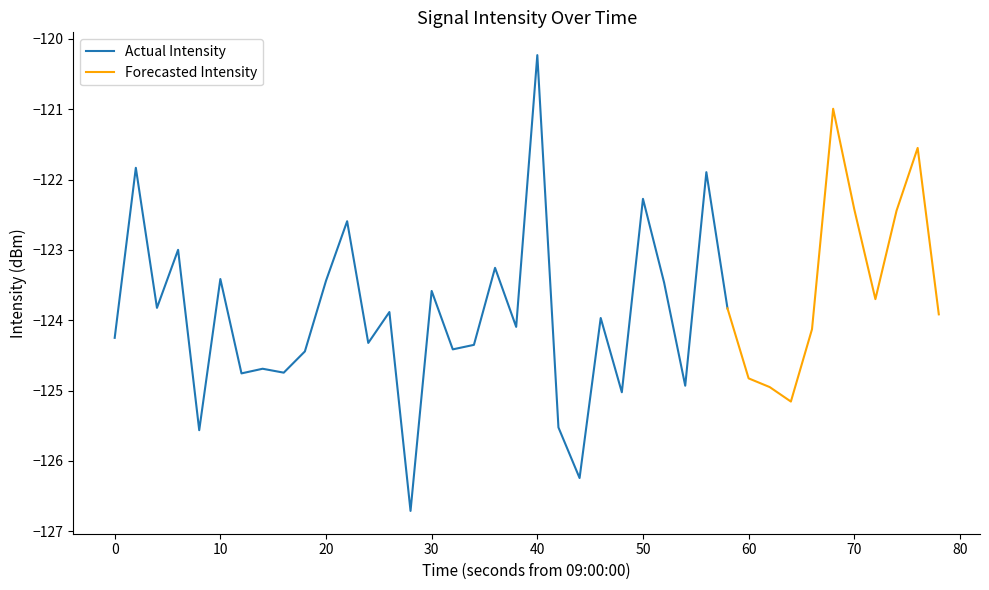

Reading right to left, extract all data points from this chart.

-123.9	-121.5	-122.4	-123.7	-122.4	-121.0	-124.1	-125.2	-125.0	-124.8	-123.8	-121.9	-124.9	-123.5	-122.3	-125.0	-124.0	-126.2	-125.5	-120.2	-124.1	-123.3	-124.3	-124.4	-123.6	-126.7	-123.9	-124.3	-122.6	-123.4	-124.4	-124.7	-124.7	-124.8	-123.4	-125.6	-123.0	-123.8	-121.8	-124.2